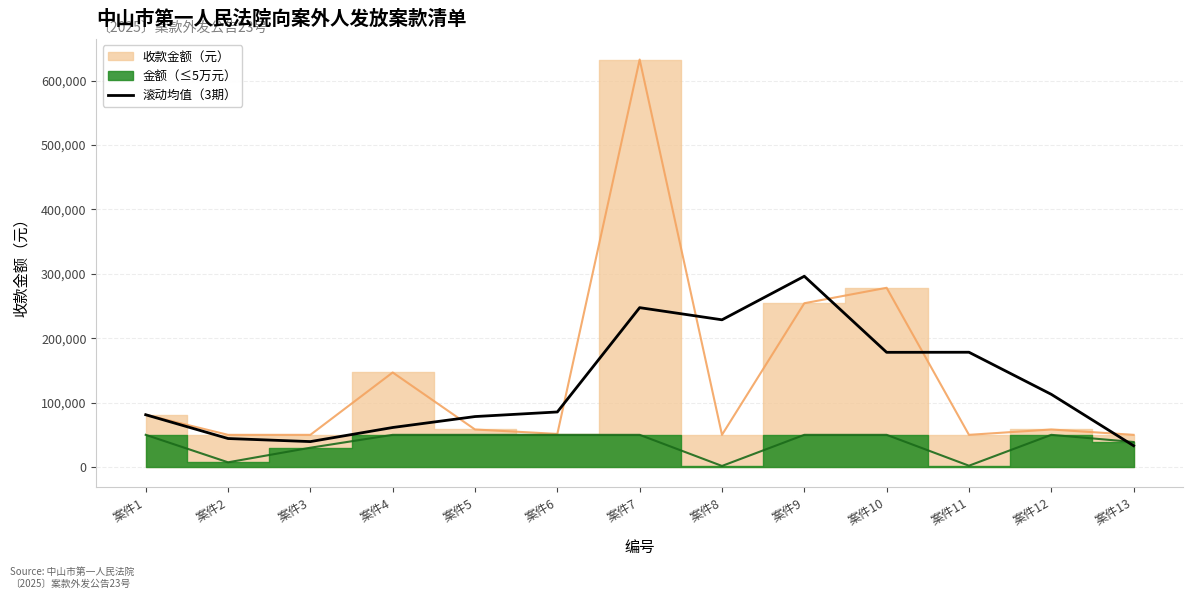

Which category has the highest value in the 滚动均值（3期） series?

案件9